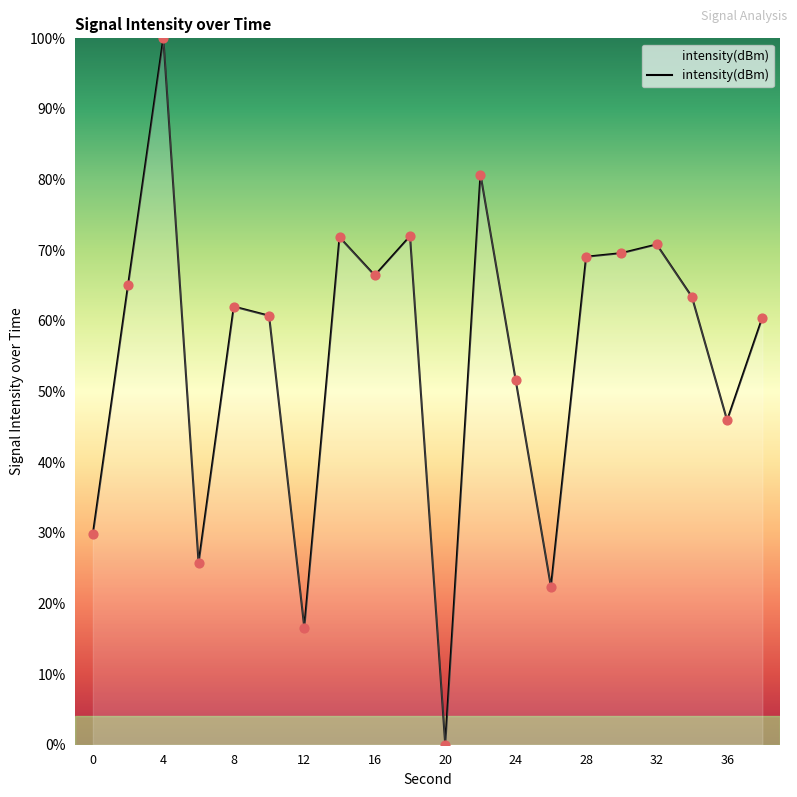

What is the greatest value displayed?

100.0